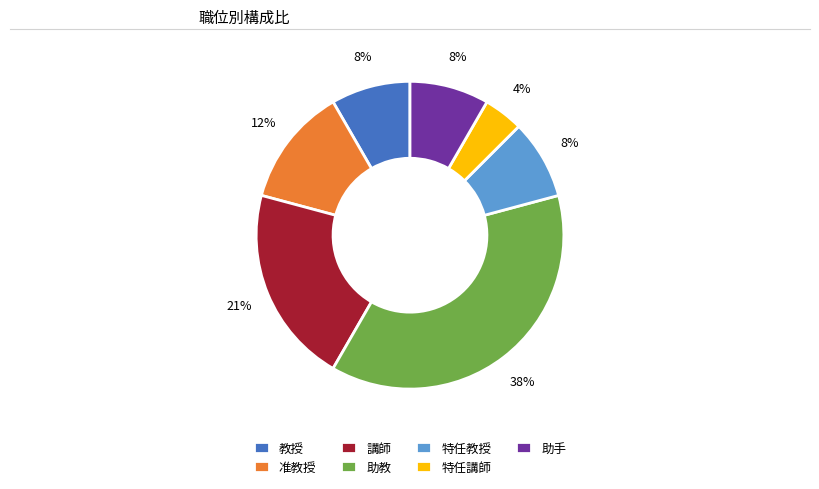

The 教授 slice represents 17% of the pie. True or false?

False